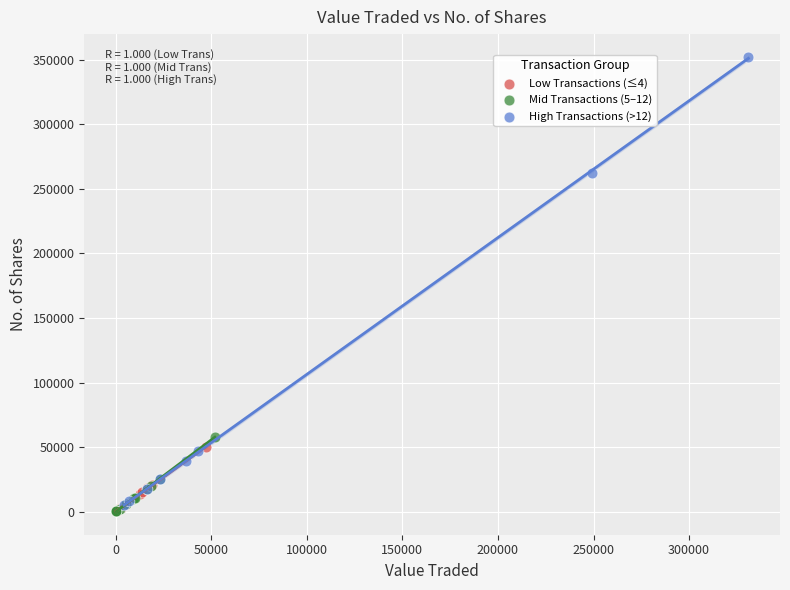

Which series has the widest spread of Y values?

High Transactions (>12)